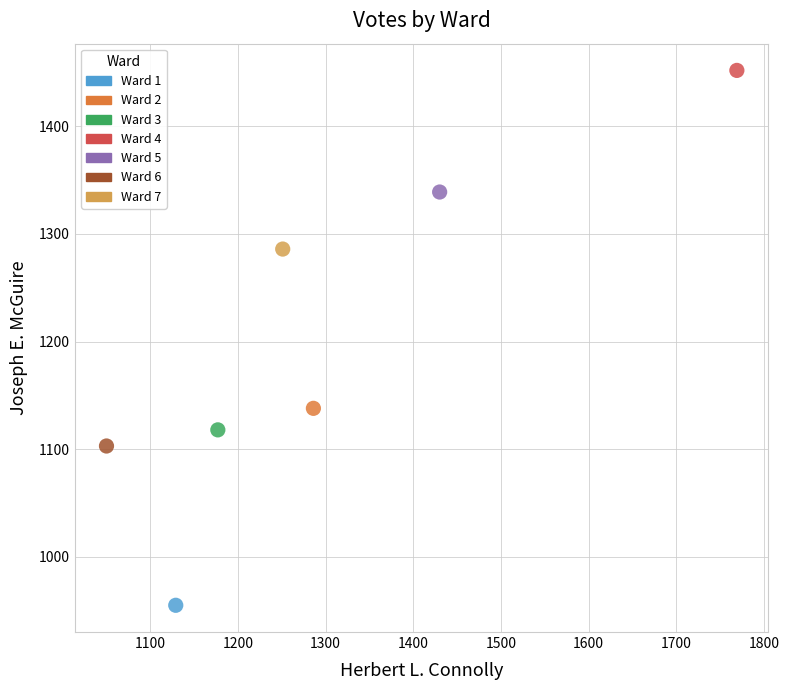

Which series reaches the maximum Y coordinate?

Ward 4